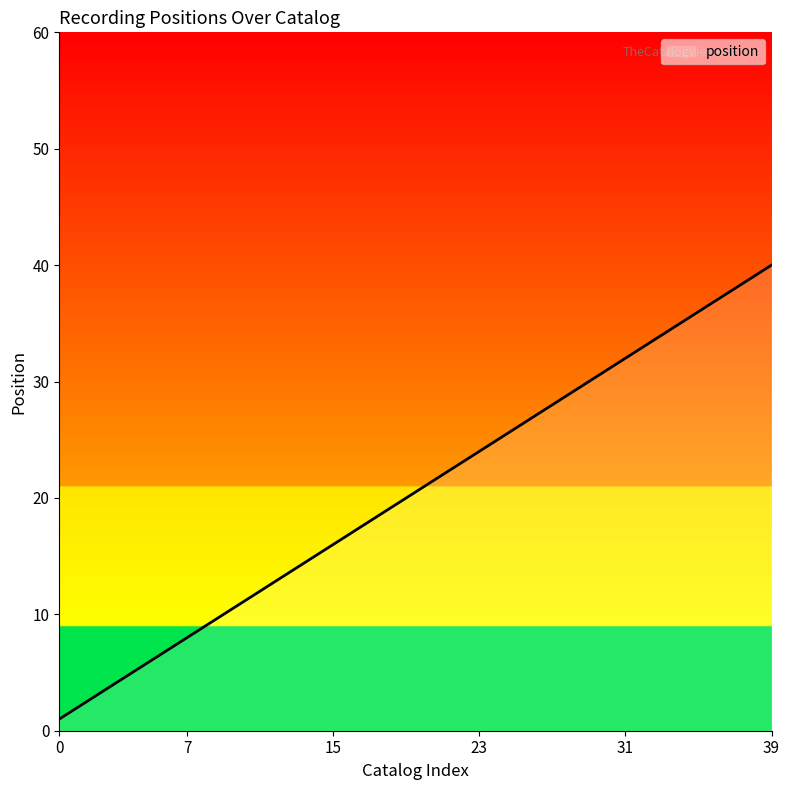

Reading right to left, list all the values displayed in this chart.

40	39	38	37	36	35	34	33	32	31	30	29	28	27	26	25	24	23	22	21	20	19	18	17	16	15	14	13	12	11	10	9	8	7	6	5	4	3	2	1